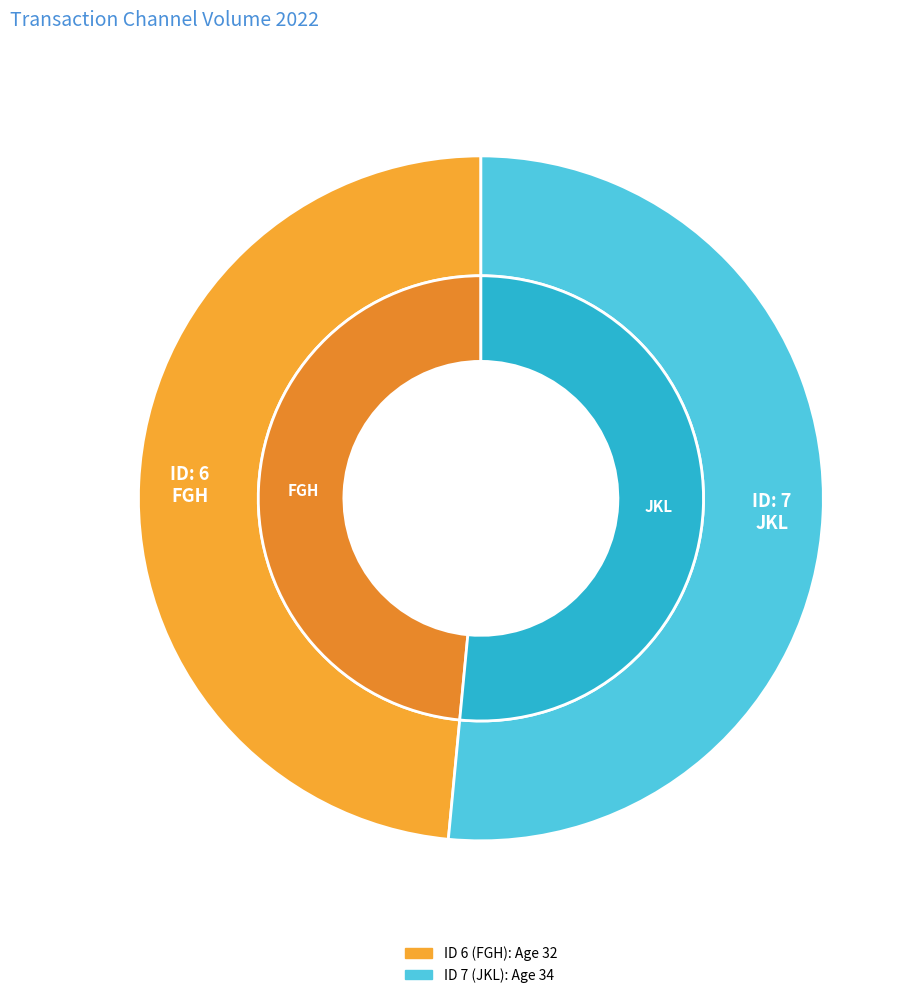

Which slice represents more than half of the pie?

7